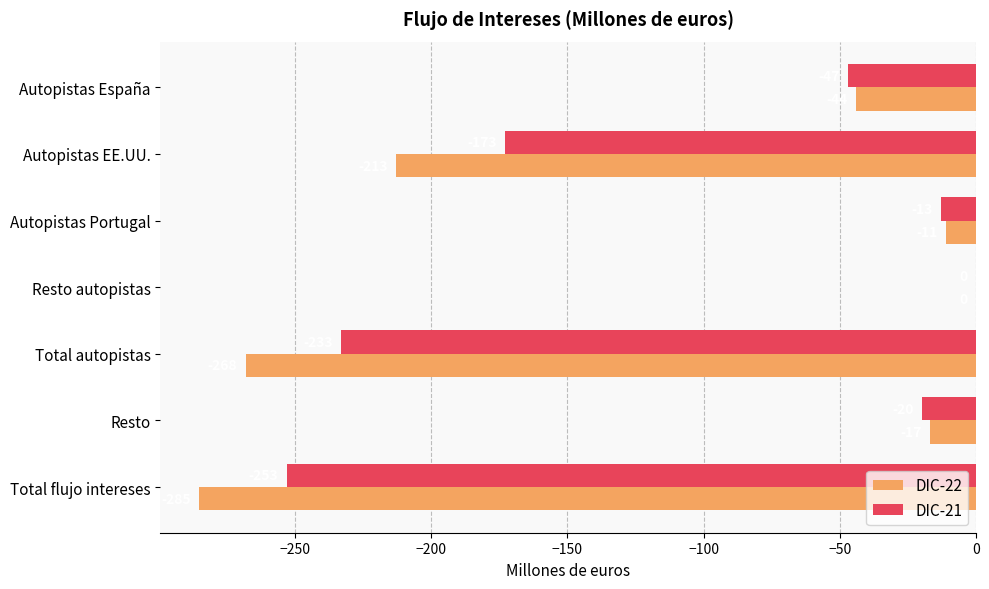

Is it true that DIC-22 equals -184 at Resto autopistas?

False